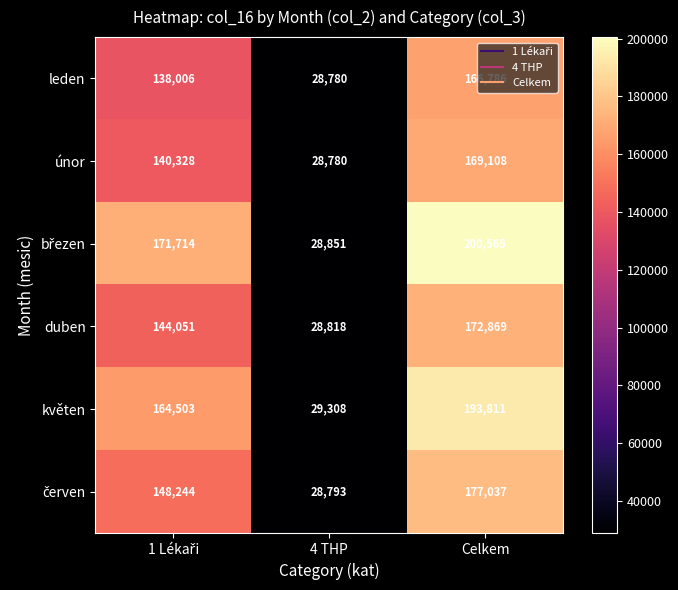

What is the smallest value displayed?

28780